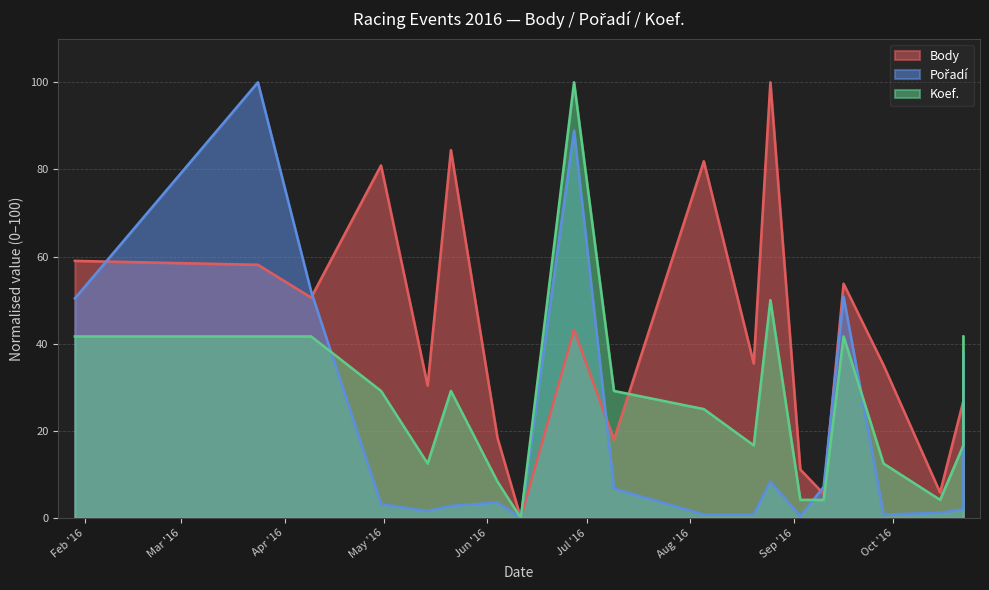

Which series changed the most between 2016-09-16 and 2016-10-15?

Pořadí